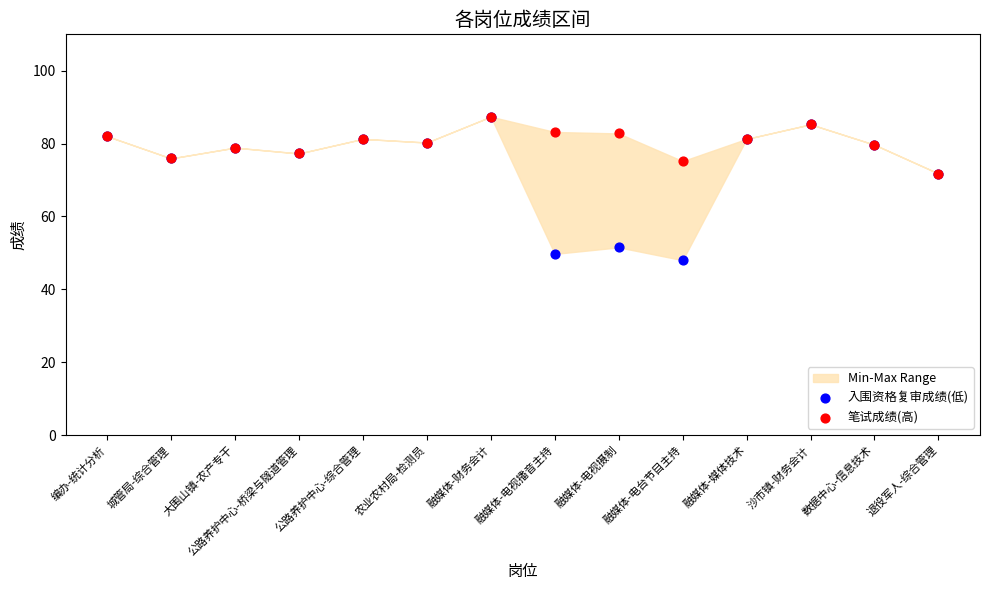

Which series reaches the maximum Y coordinate?

入围资格复审成绩(低)